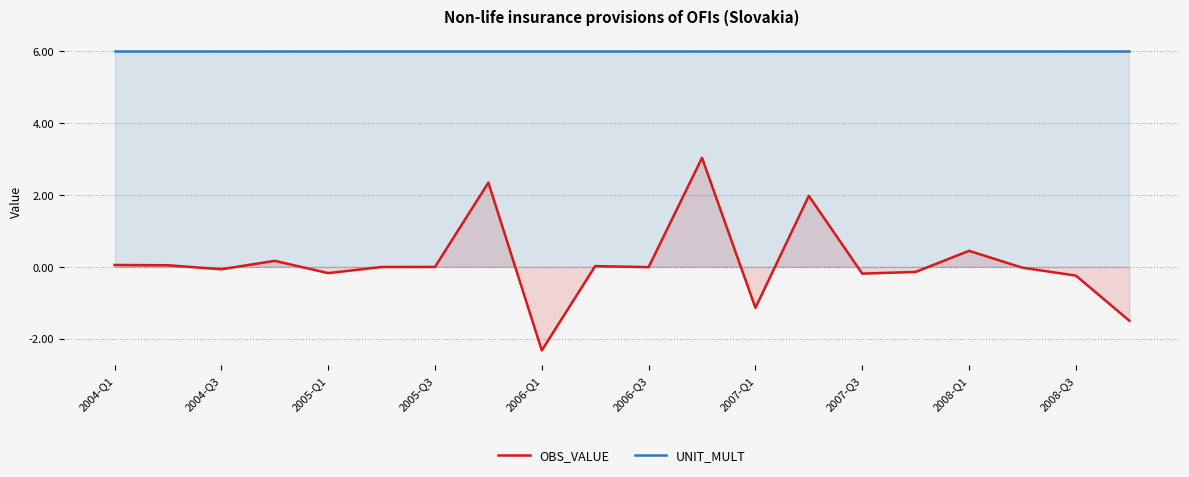

Reading left to right, list all the values displayed in this chart.

OBS_VALUE: 0.1	0.0	-0.1	0.2	-0.2	-0.0	-0.0	2.3	-2.3	0.0	-0.0	3.0	-1.1	2.0	-0.2	-0.1	0.4	-0.0	-0.2	-1.5
UNIT_MULT: 6.0	6.0	6.0	6.0	6.0	6.0	6.0	6.0	6.0	6.0	6.0	6.0	6.0	6.0	6.0	6.0	6.0	6.0	6.0	6.0